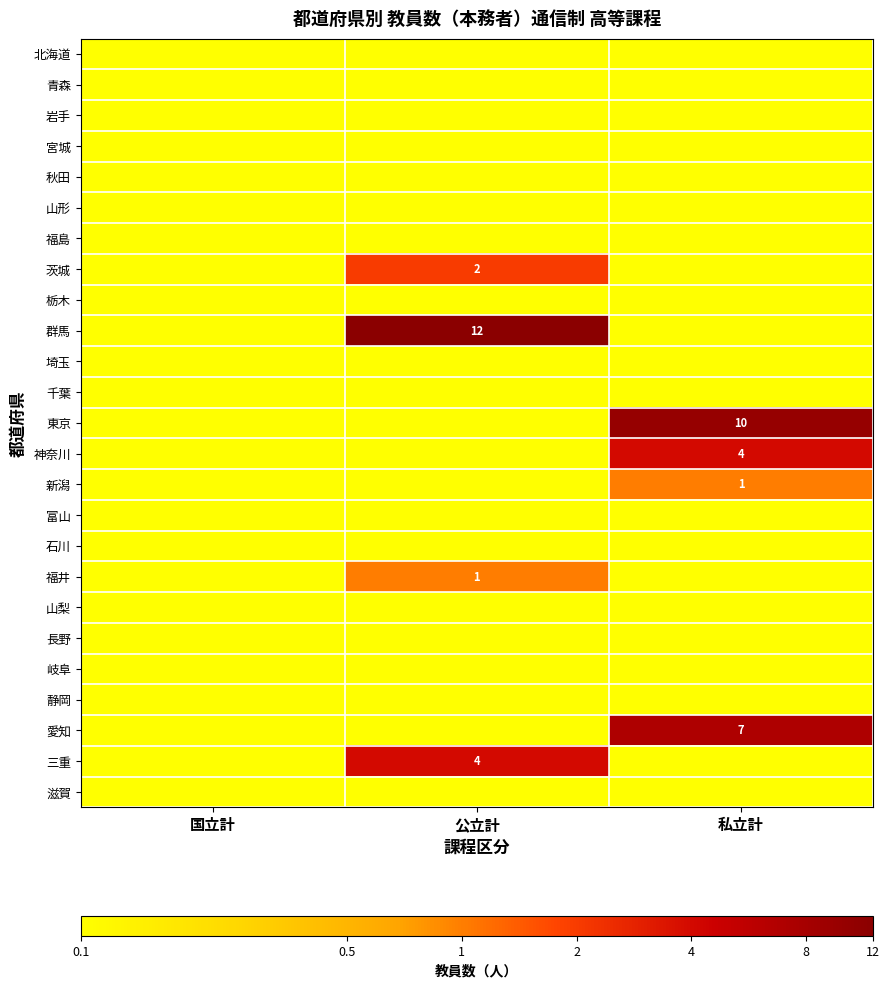

At how many categories does at least one series exceed 0?

2